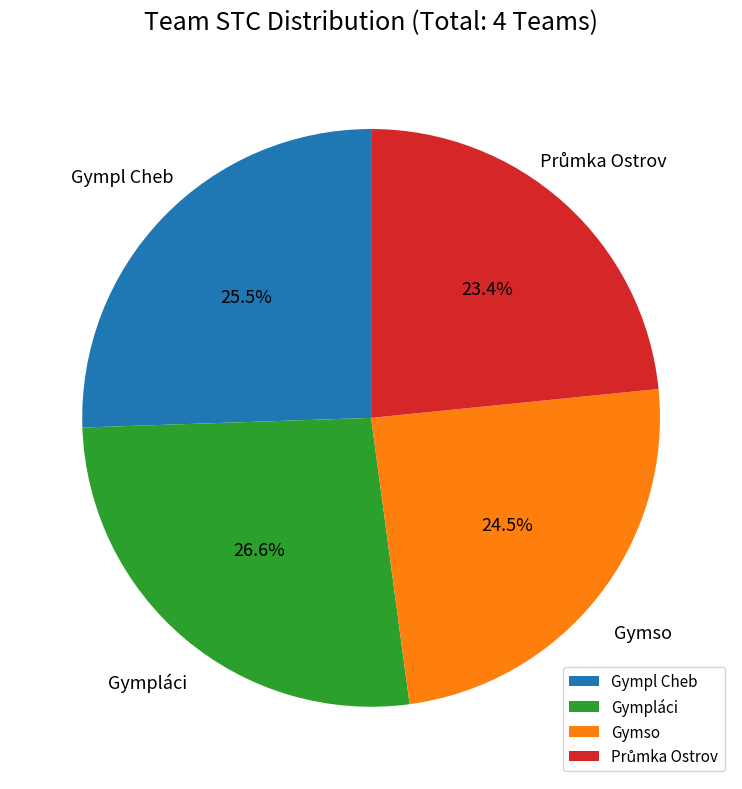

Does Gymso represent more than half of the total?

No